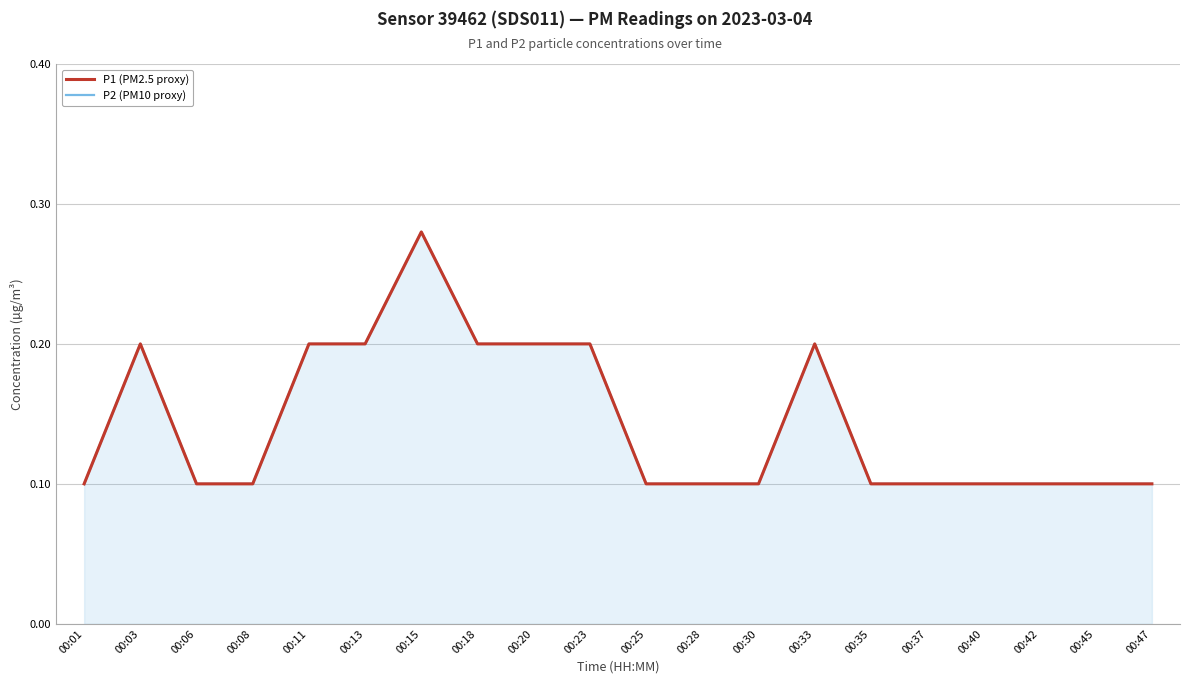

The P1 (PM2.5 proxy) series shows 0.1 at 00:03. True or false?

False